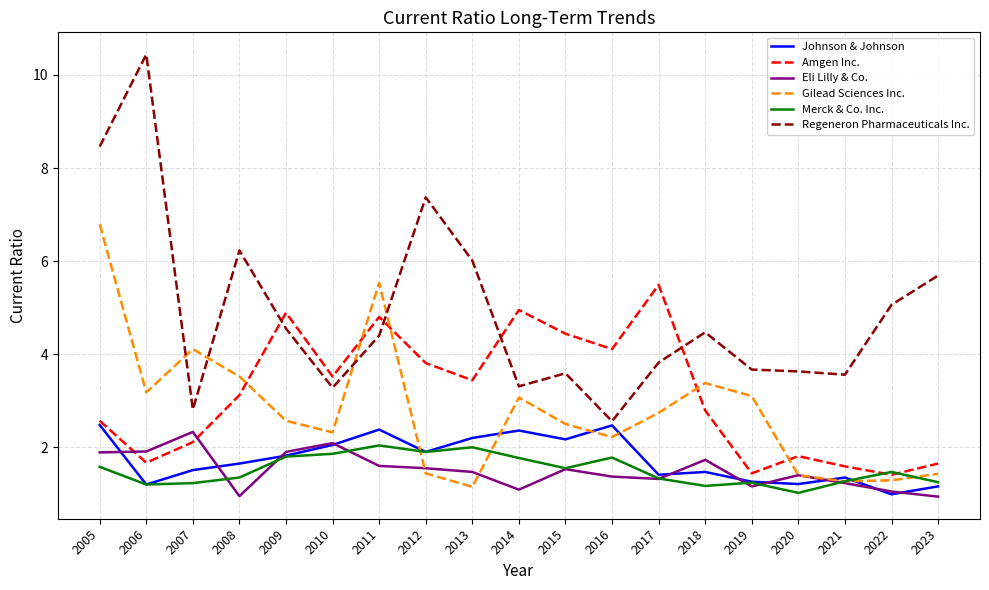

Rank the series at 2007 from lowest to highest value.

Merck & Co. Inc., Johnson & Johnson, Amgen Inc., Eli Lilly & Co., Regeneron Pharmaceuticals Inc., Gilead Sciences Inc.